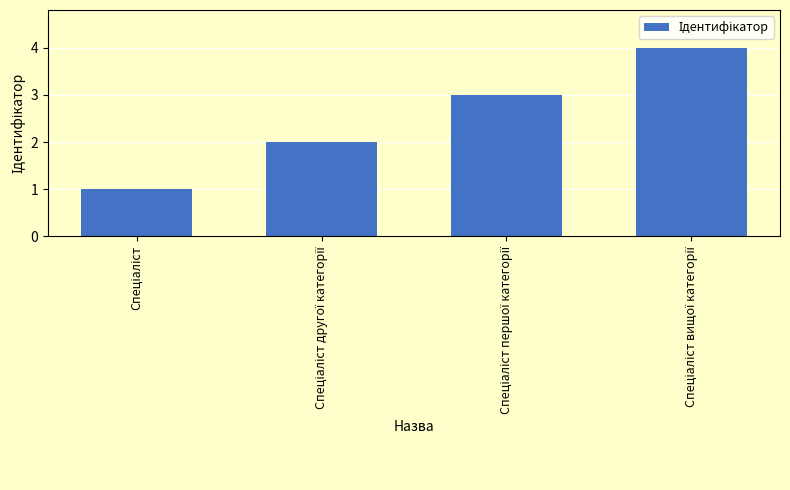

What is the difference between the maximum and minimum values?

3